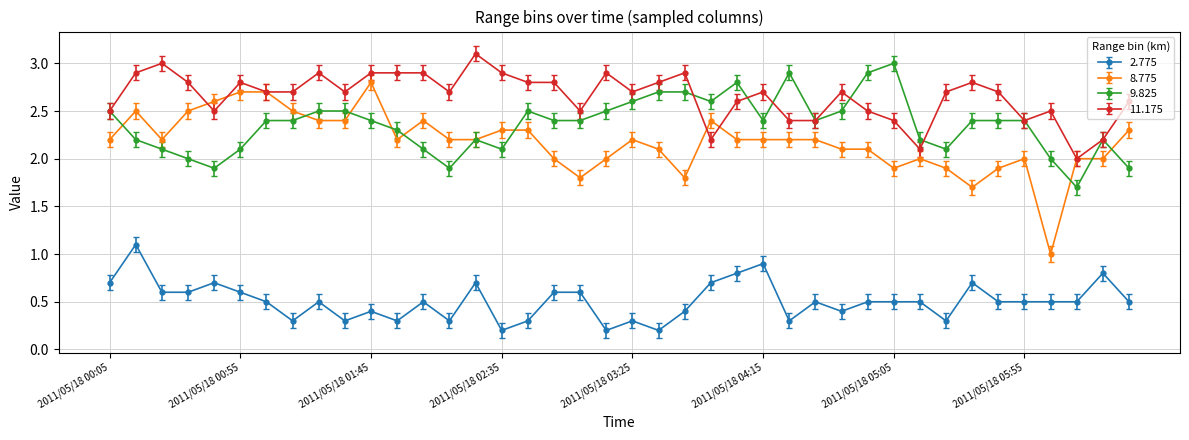

True or false: 11.175 and 2.775 cross at least once.

False